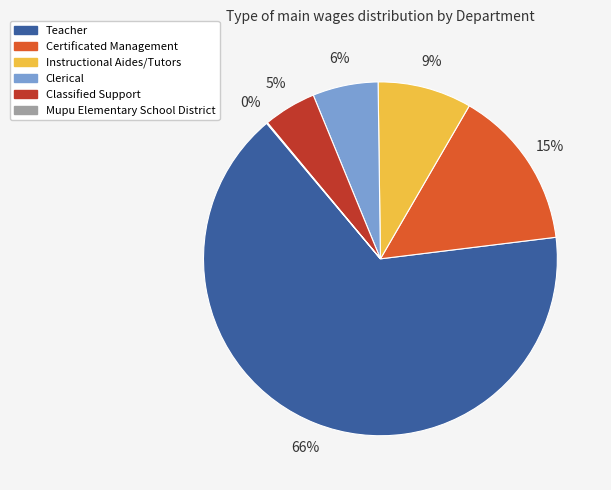

Do Certificated Management and Classified Support together represent more than half of the pie?

No